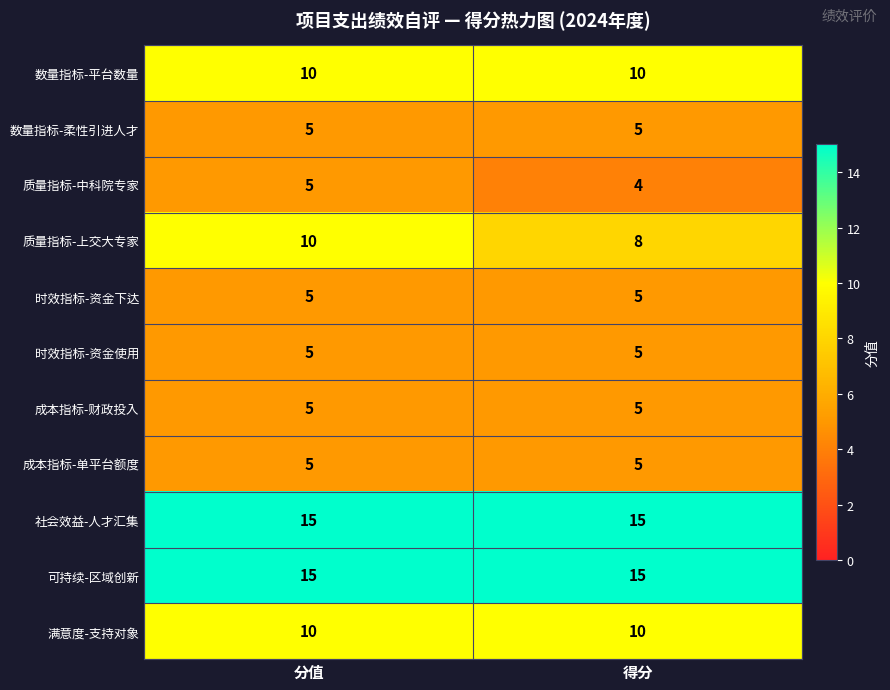

Count the number of categories in the chart.

2